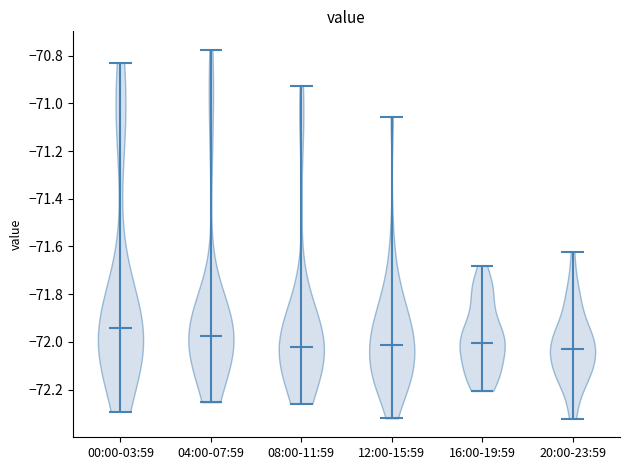

Reading left to right, read every violin against the y-axis: where its median line is, and the lowest and highest points it reaches. The values are not printed on the chart, so give them approximately, as read against the axis.

00:00-03:59: median line -71.94, lowest point -72.30, highest point -70.84
04:00-07:59: median line -71.98, lowest point -72.26, highest point -70.78
08:00-11:59: median line -72.02, lowest point -72.26, highest point -70.92
12:00-15:59: median line -72.02, lowest point -72.32, highest point -71.06
16:00-19:59: median line -72.00, lowest point -72.20, highest point -71.68
20:00-23:59: median line -72.02, lowest point -72.32, highest point -71.62